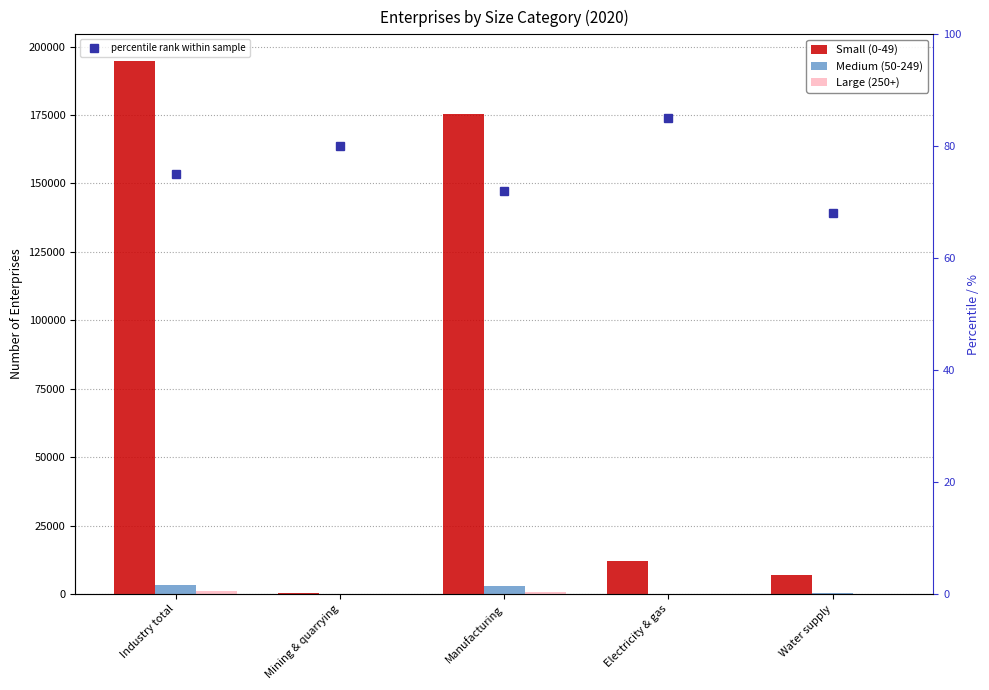

How many values in the Small (0-49) series exceed 11945?

2